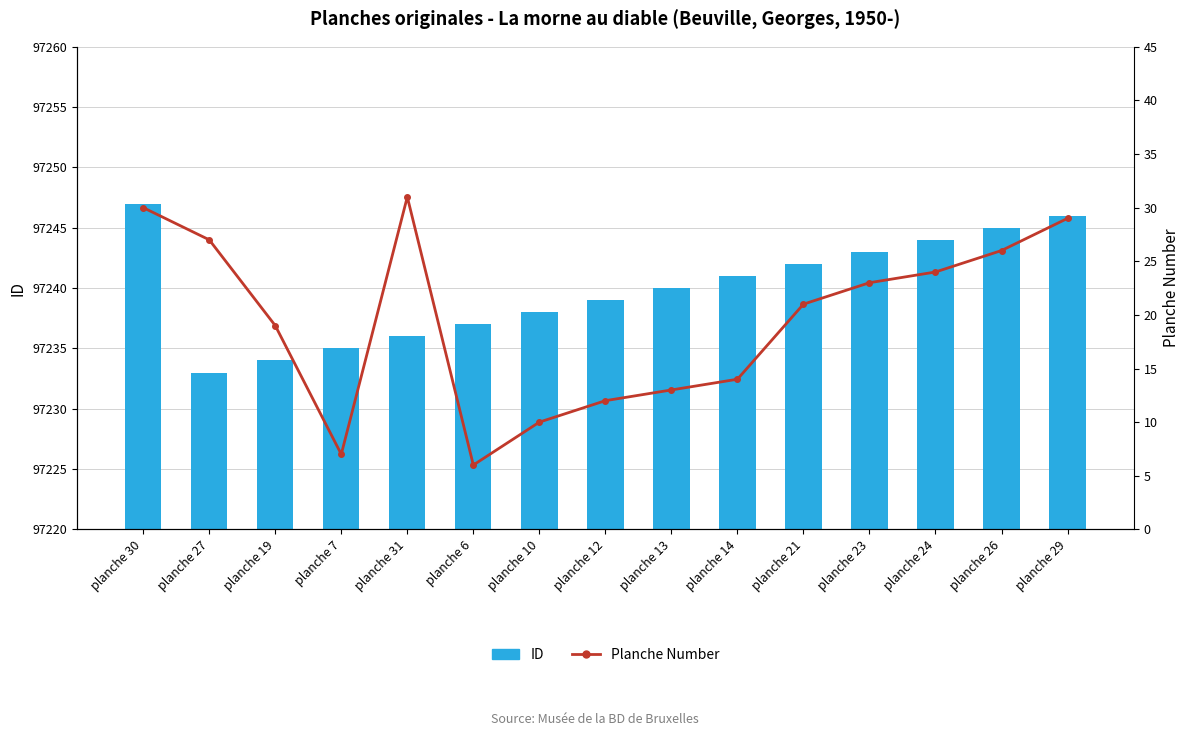

At how many categories does at least one series exceed 62872?

15